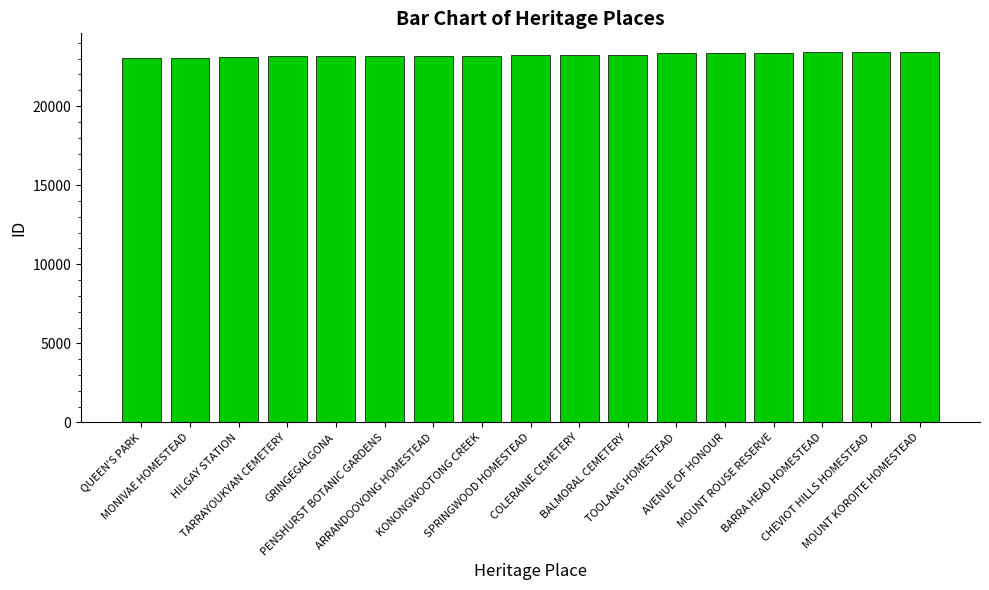

What is the greatest value displayed?

23431